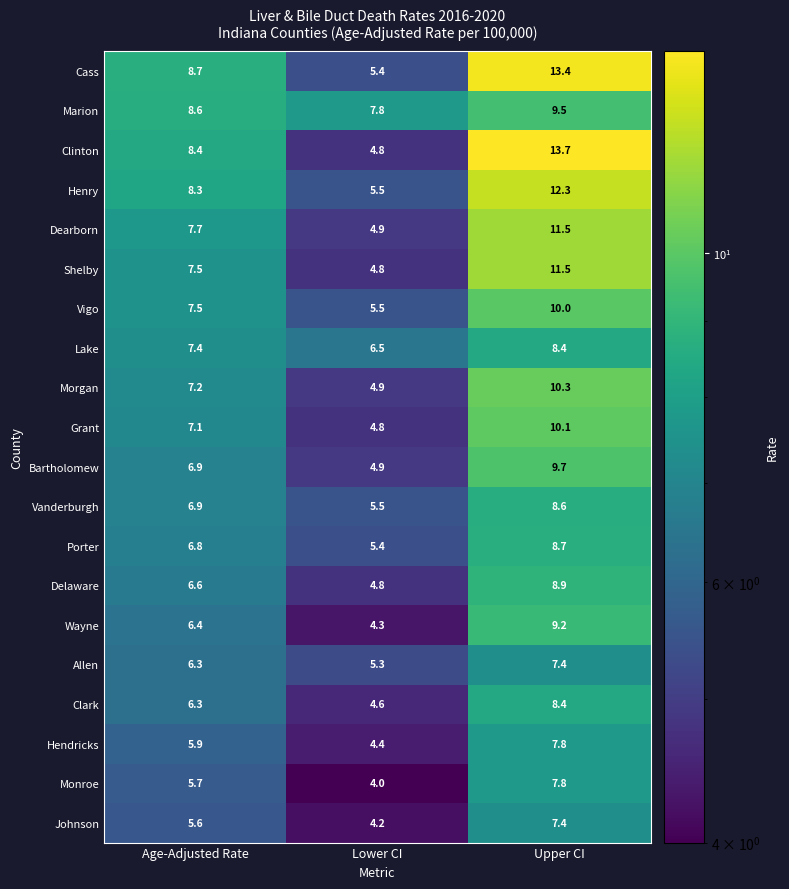

The Vanderburgh series shows 6.9 at Age-Adjusted Rate. True or false?

True